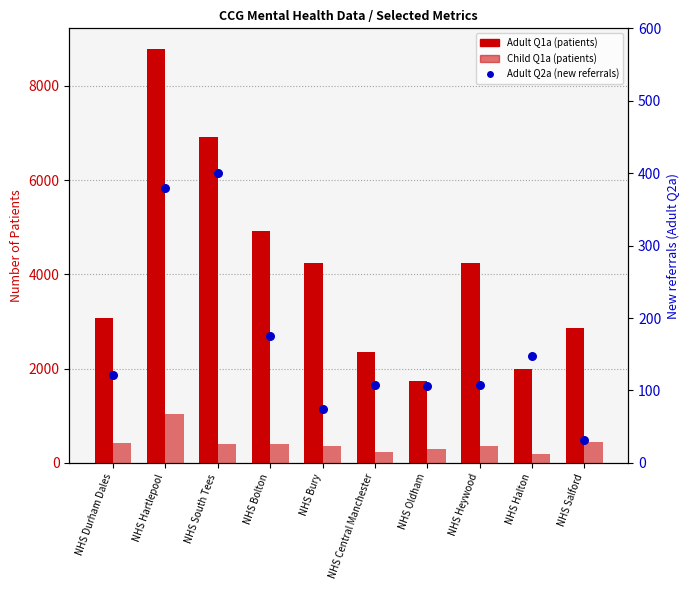

What are all the series names shown in the legend?

Adult Q1a (patients), Child Q1a (patients), Adult Q2a (new referrals)